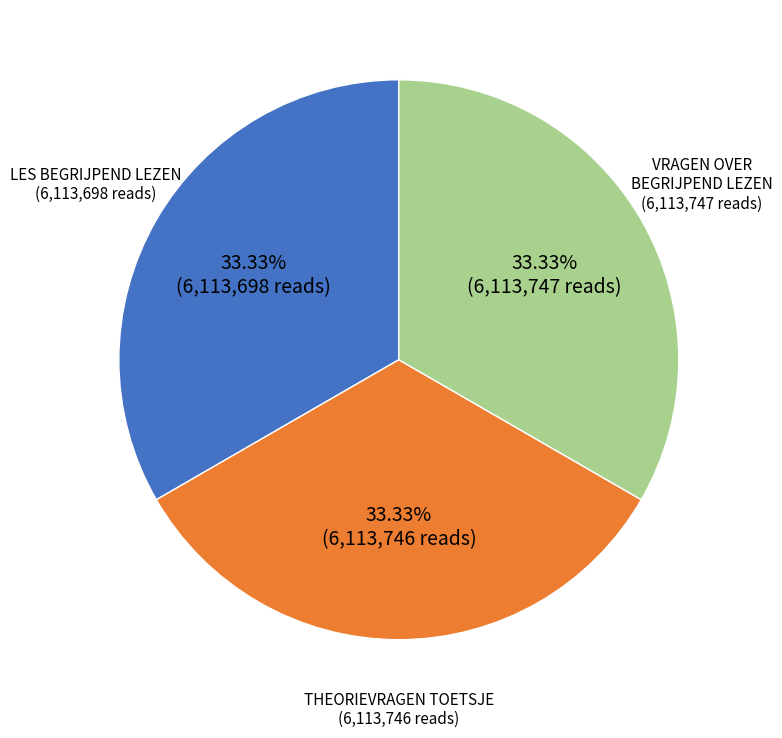

Is the sum of THEORIEVRAGEN TOETSJE and LES BEGRIJPEND LEZEN greater than half?

Yes